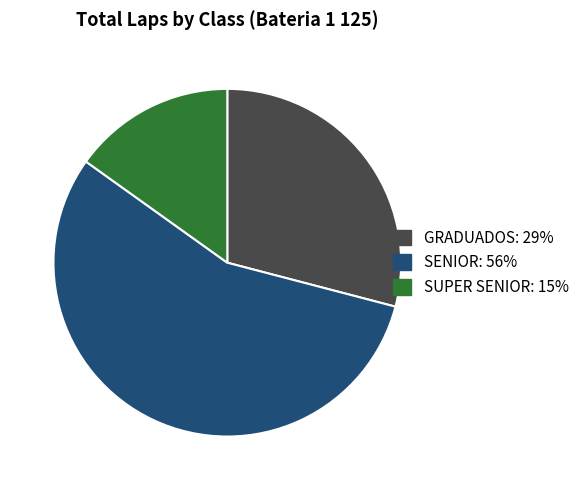

Does any single category account for the majority?

Yes